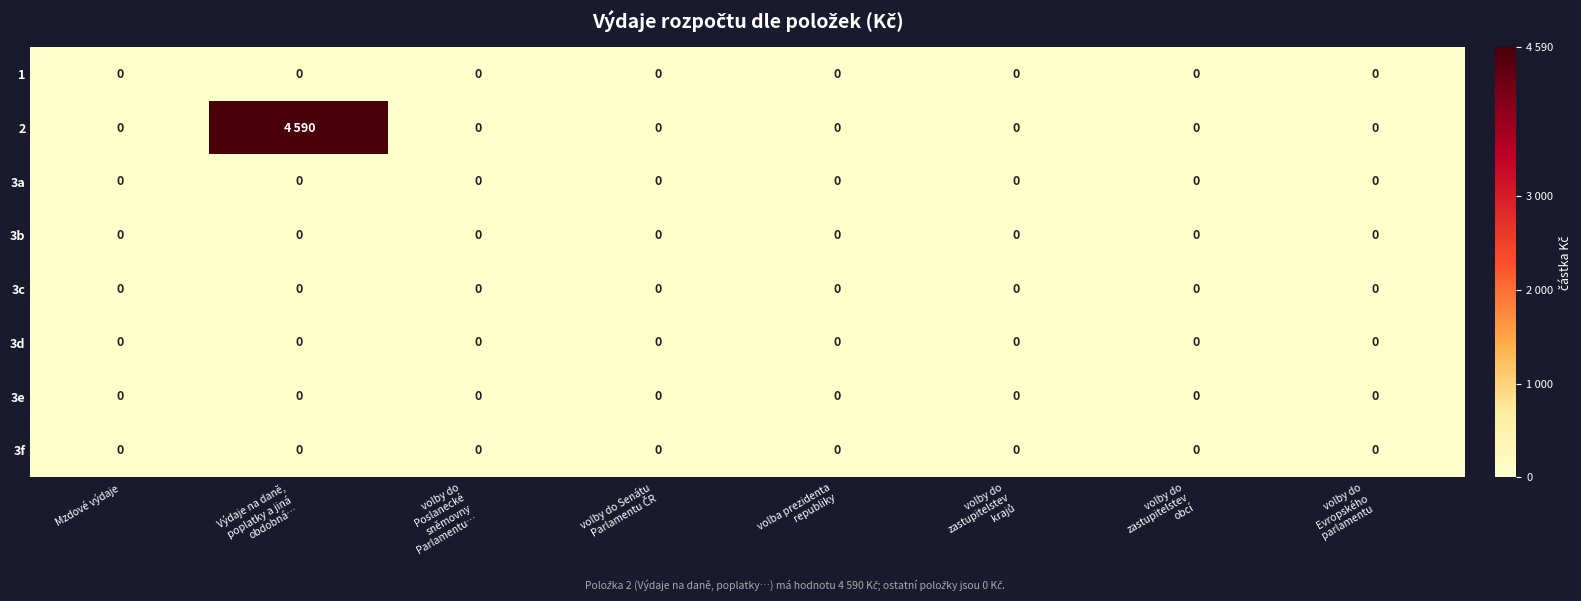

Is it true that 3b equals 0 at Mzdové výdaje?

True